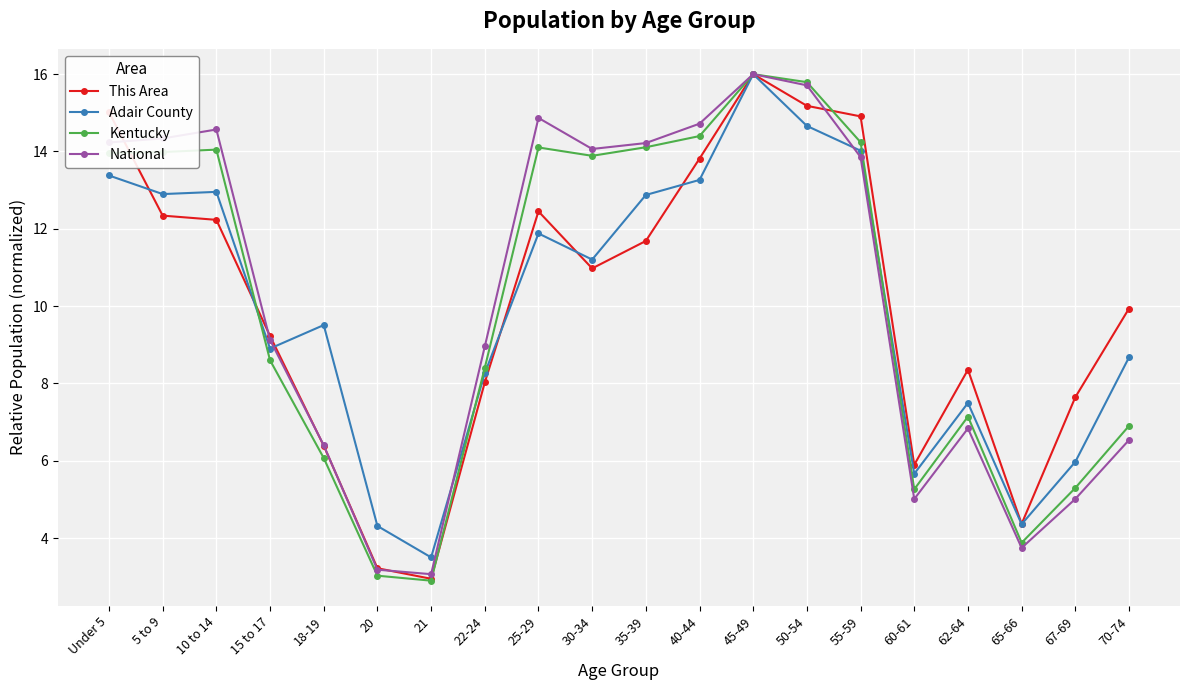

What is the lowest value of the Kentucky series?

2.9